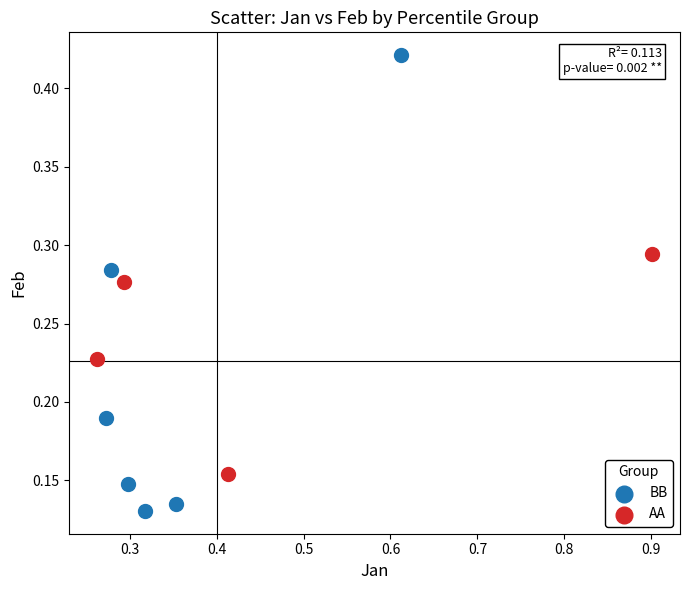

Which series reaches the minimum Y coordinate?

BB